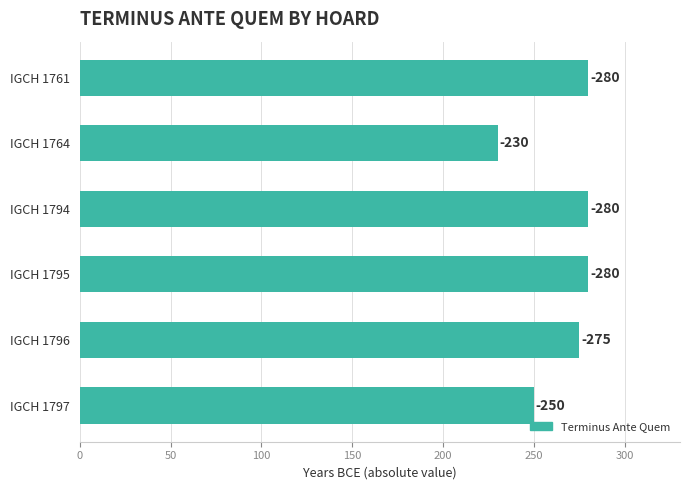

Count the number of categories in the chart.

6